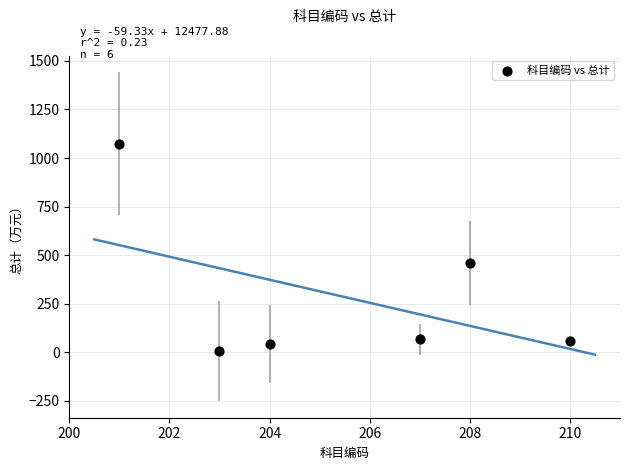

What Y value in the scatter plot is closest to 539?

460.1